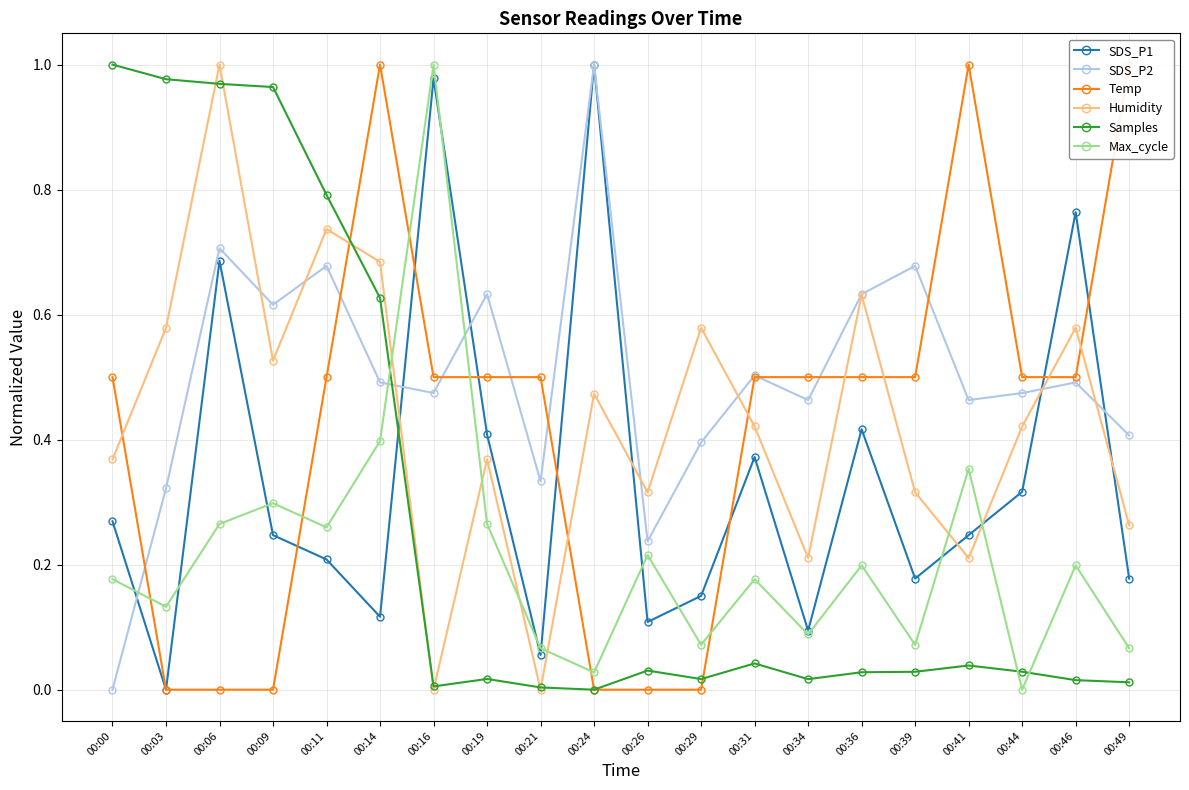

The Samples series shows 0.6 at 00:14. True or false?

True